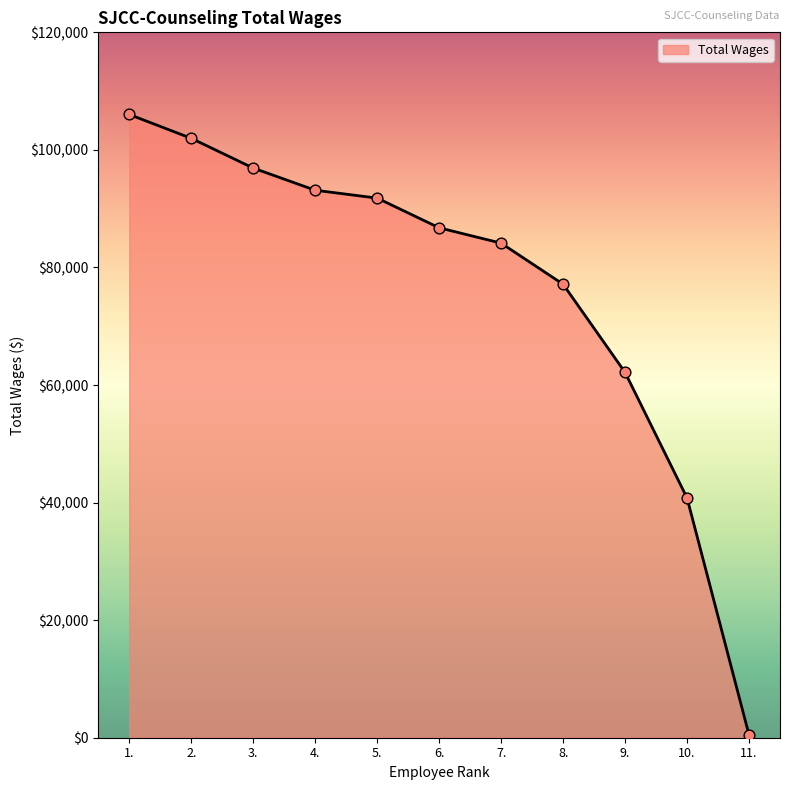

What is the change in value from 3. to 11.?

-96421